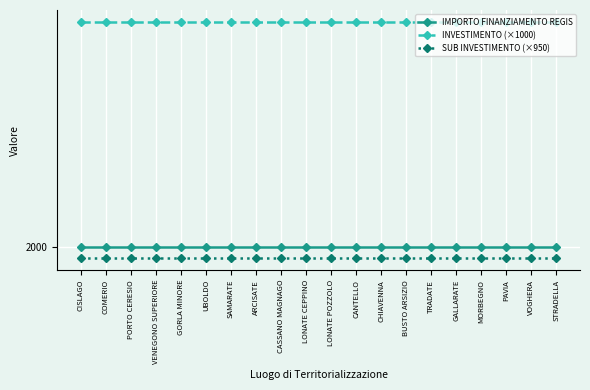

True or false: INVESTIMENTO (×1000) has a value of 3746 at PAVIA.

False